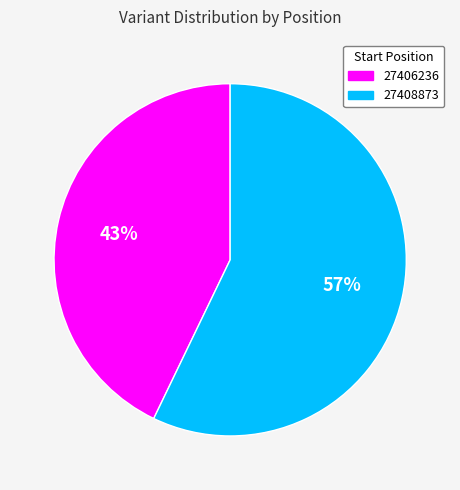

Is there a majority slice in this chart?

Yes